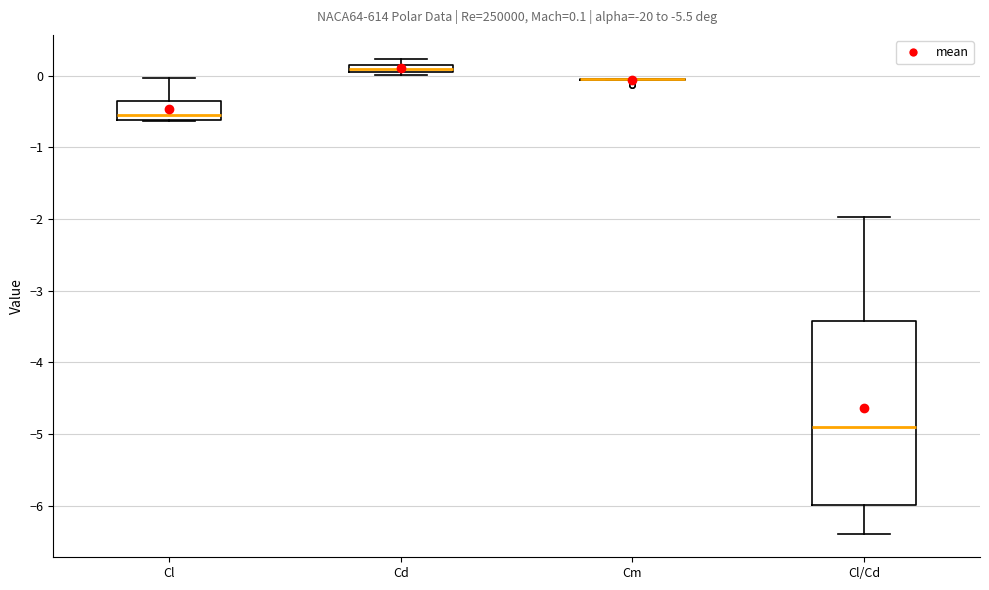

Comparing the boxes themselves (not the whiskers), which one is the tallest?

Cl/Cd